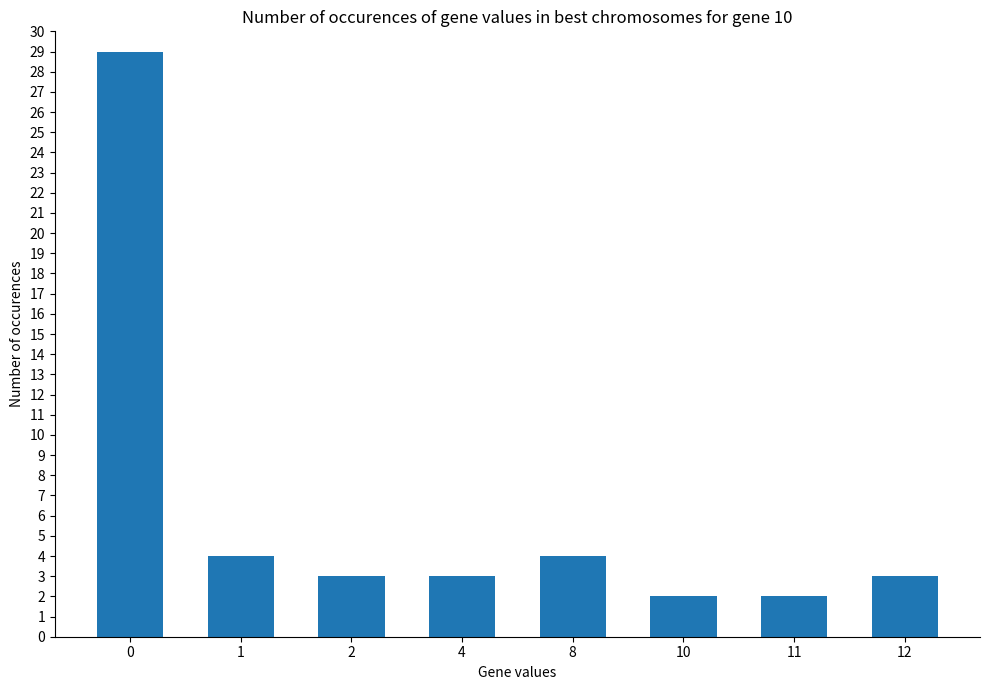

What is the value of the 2nd bar from the left?

4